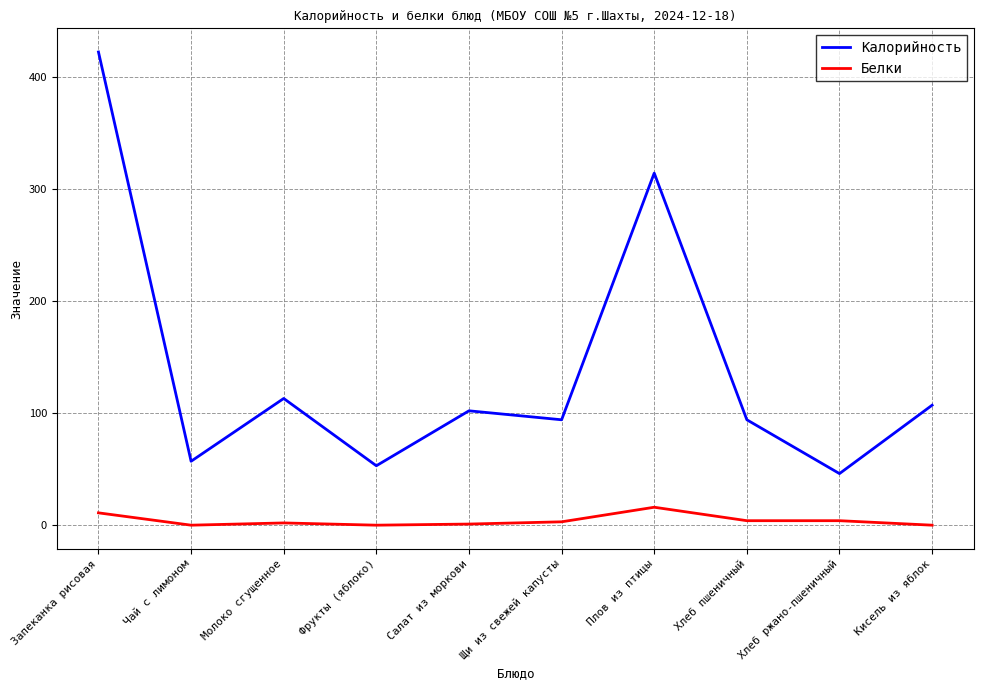

True or false: Калорийность and Белки intersect in this chart.

False